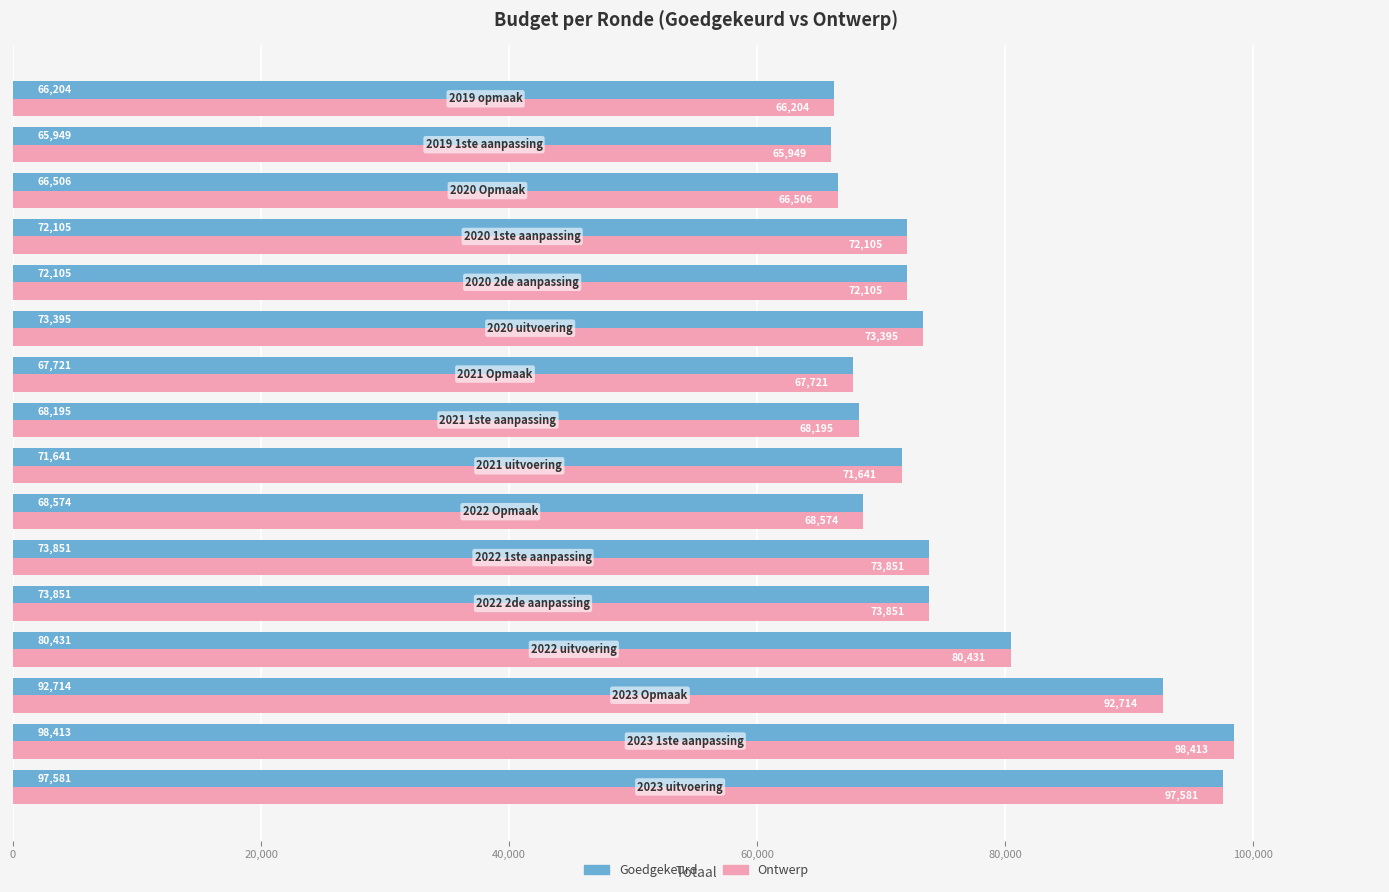

What is the sum of all Ontwerp values?

1209236